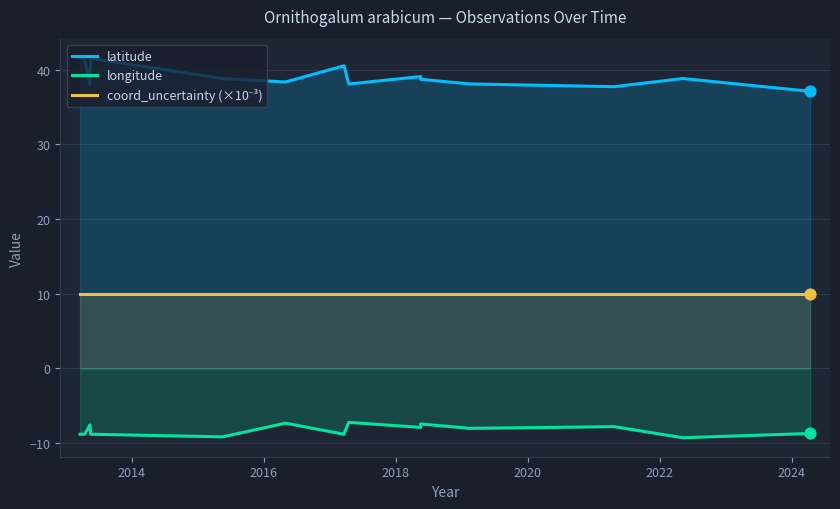

Which series has the largest Y range (max minus min)?

latitude